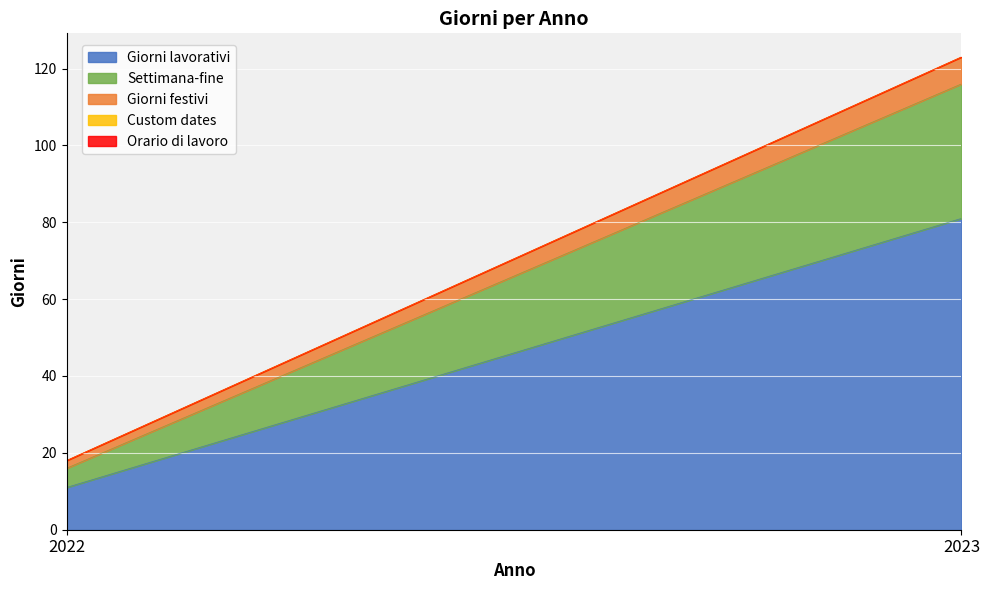

What is the greatest value displayed?

81